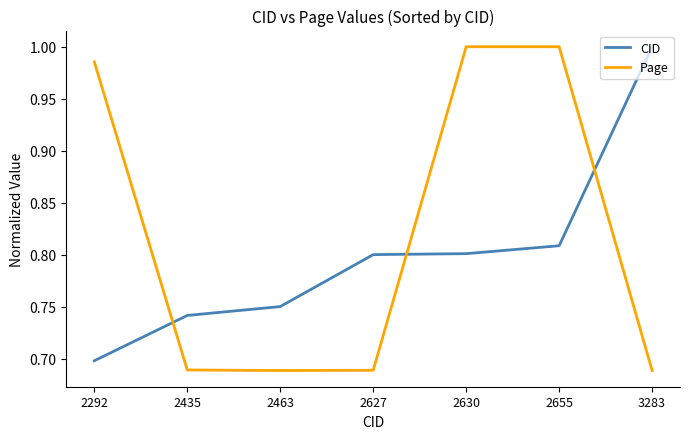

What is the difference between the highest and lowest values at 2630?

0.2